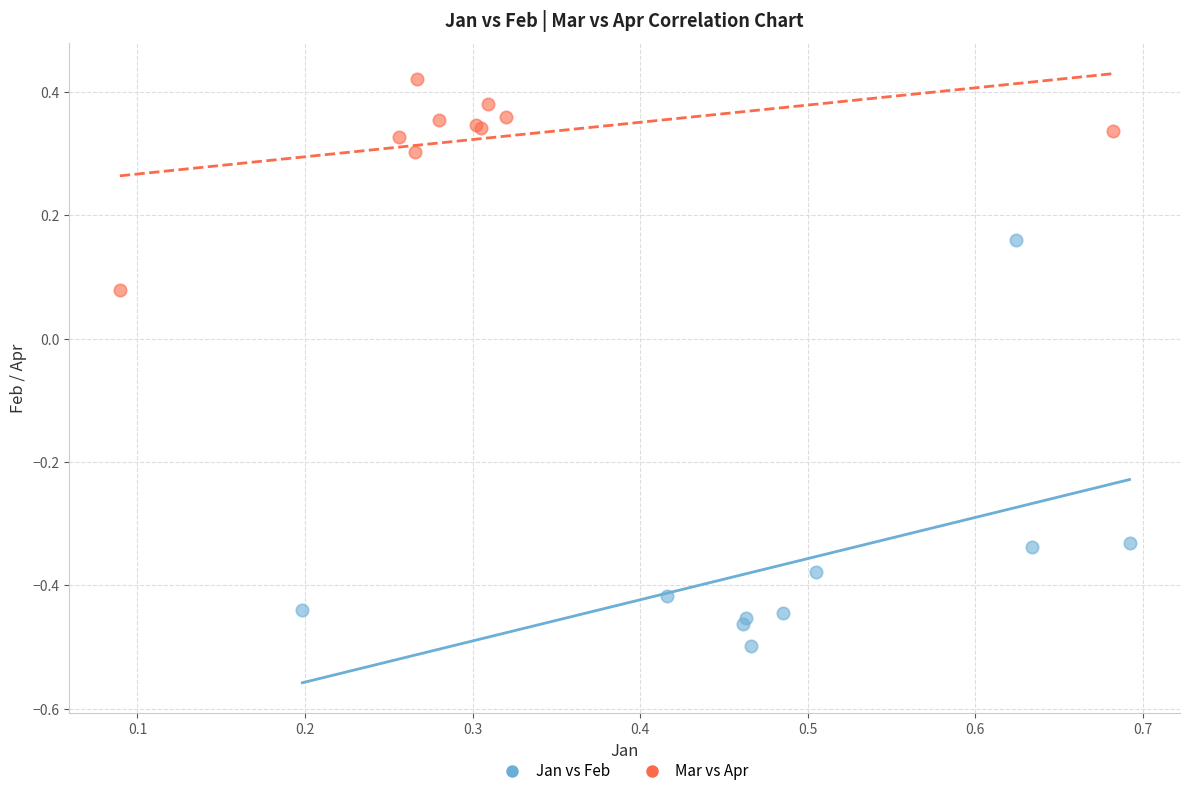

Which series has the largest Y range (max minus min)?

Jan vs Feb